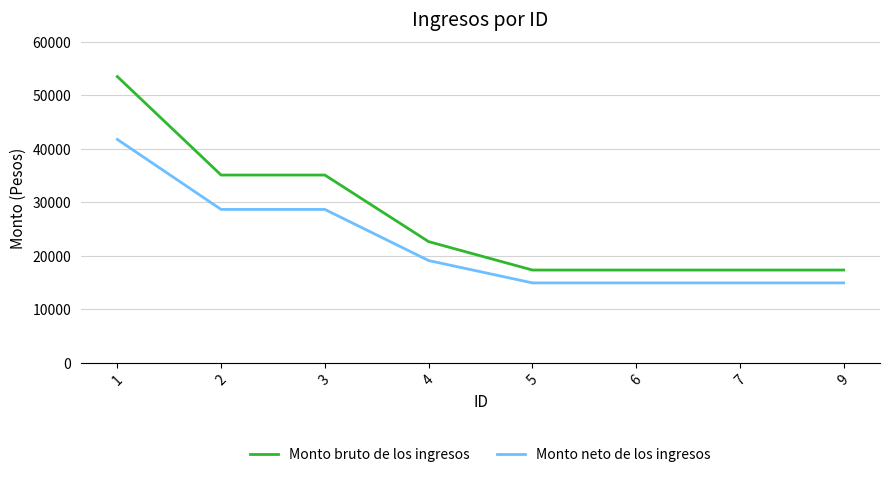

How many categories are shown in the chart?

8